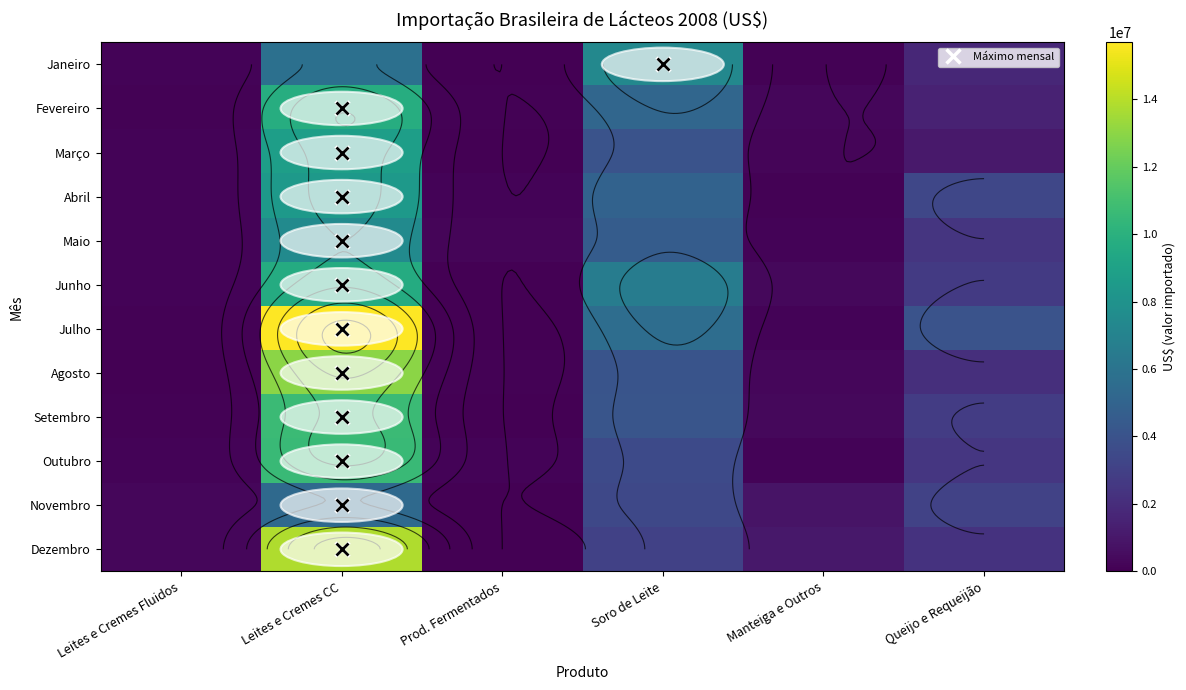

What is the minimum value for Outubro?

155748